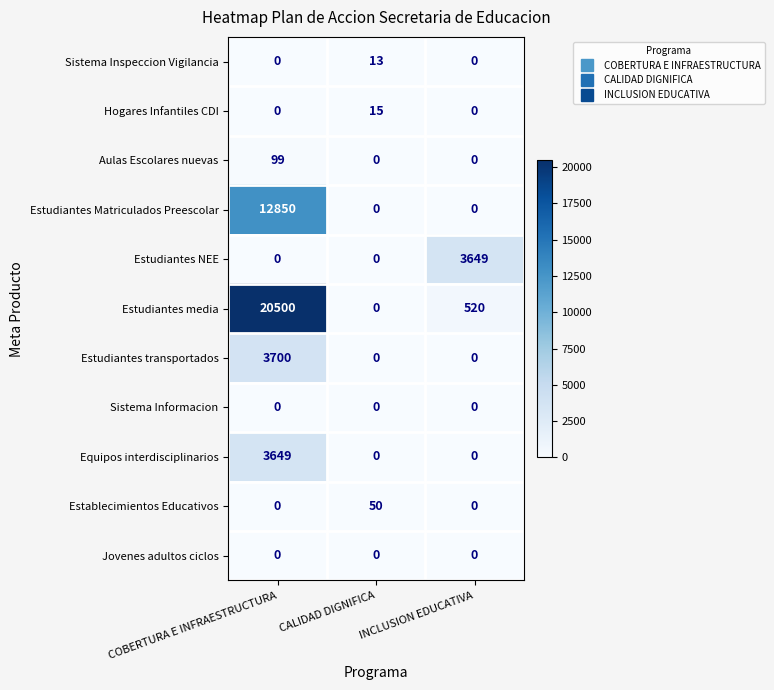

Between COBERTURA E INFRAESTRUCTURA and INCLUSION EDUCATIVA, which series saw the biggest shift?

Estudiantes media